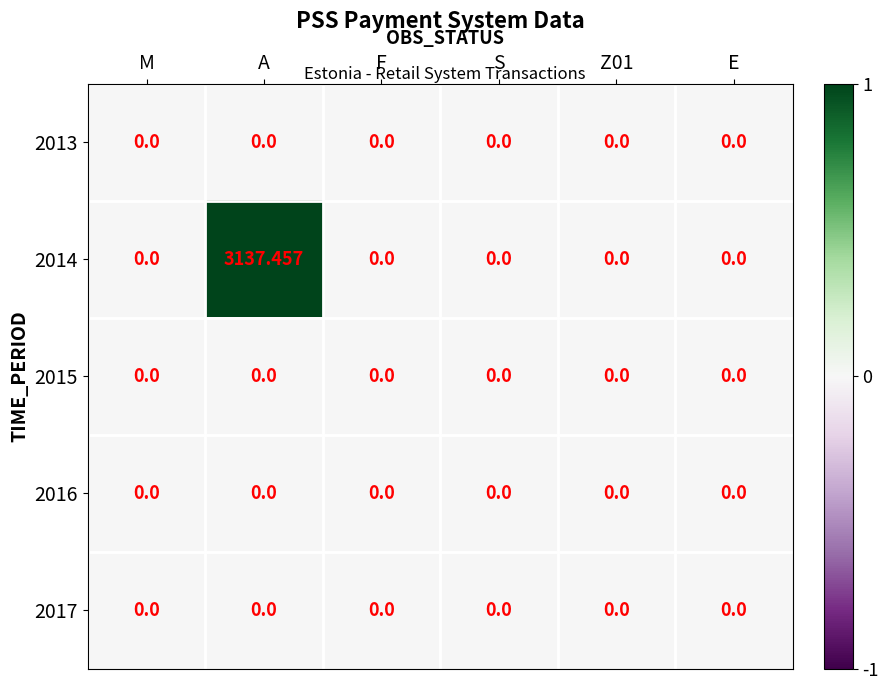

Reading left to right, extract all data points from this chart.

2013: M=0	A=0	F=0	S=0	Z01=0	E=0
2014: M=0	A=3137	F=0	S=0	Z01=0	E=0
2015: M=0	A=0	F=0	S=0	Z01=0	E=0
2016: M=0	A=0	F=0	S=0	Z01=0	E=0
2017: M=0	A=0	F=0	S=0	Z01=0	E=0